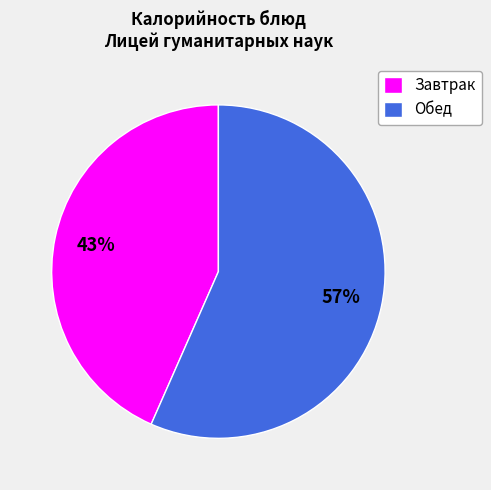

Count the number of slices in the pie.

2